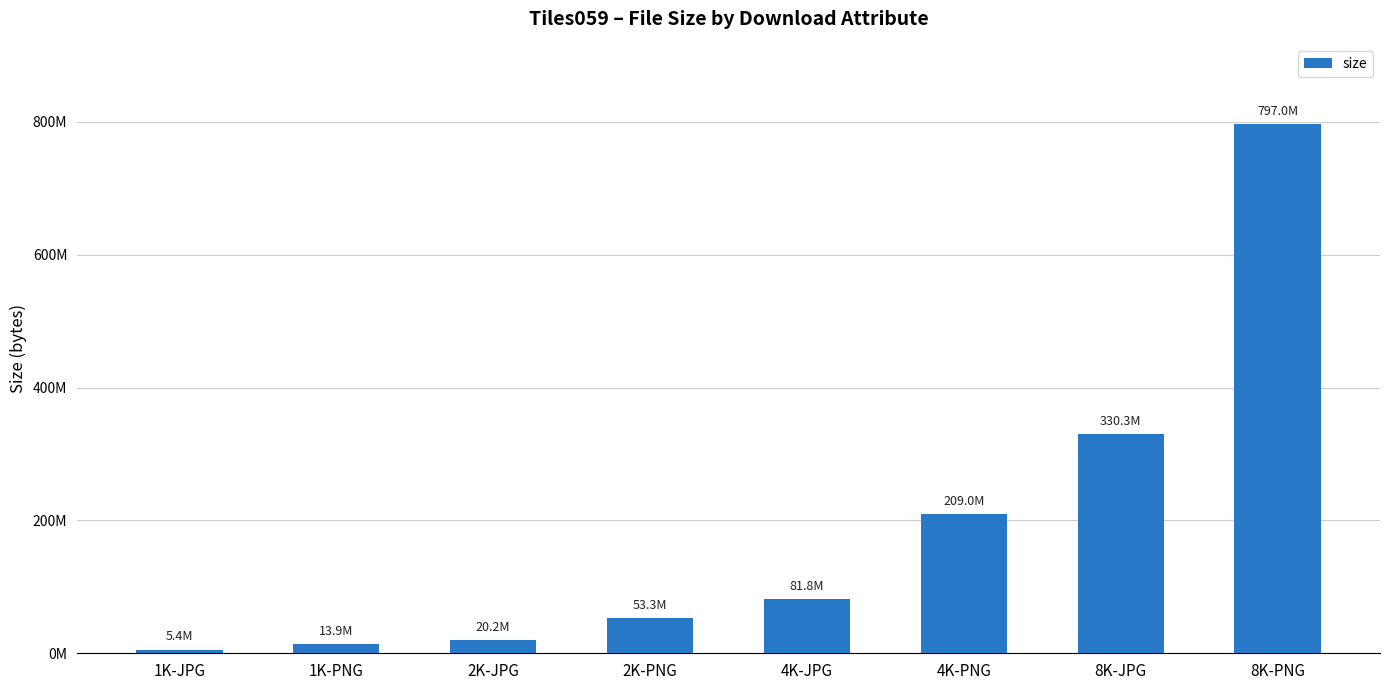

What is the label of the 2nd bar from the left?

1K-PNG